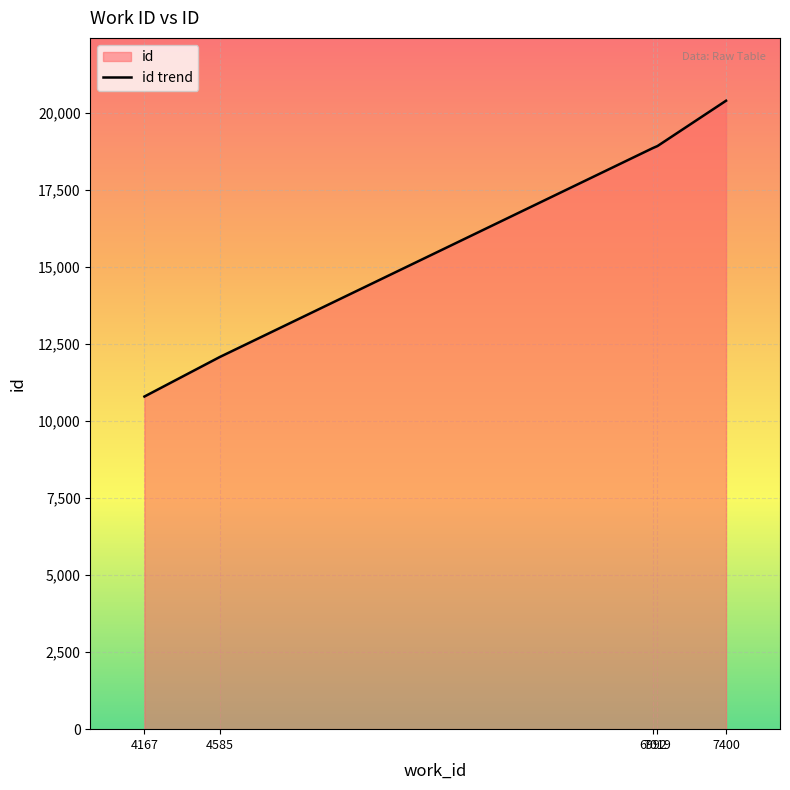

What is the sum of all values?

81082